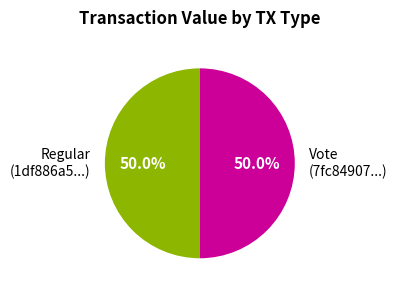

How much of the chart is everything except Regular (1df886a5...)?

50.0%